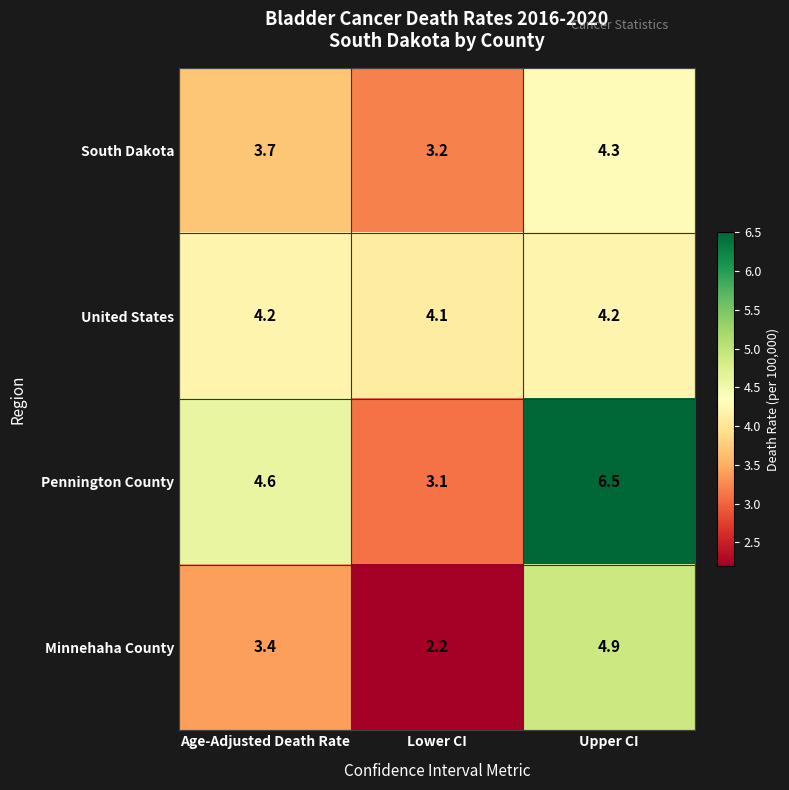

Is it true that Minnehaha County equals 3.4 at Age-Adjusted Death Rate?

True